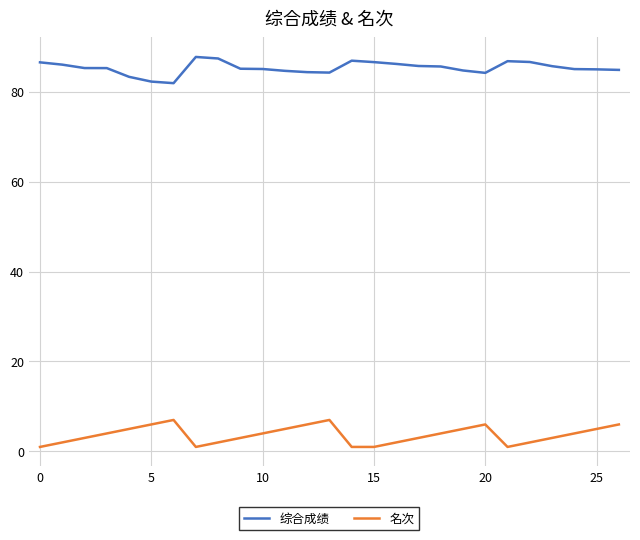

True or false: 名次 and 综合成绩 cross at least once.

False